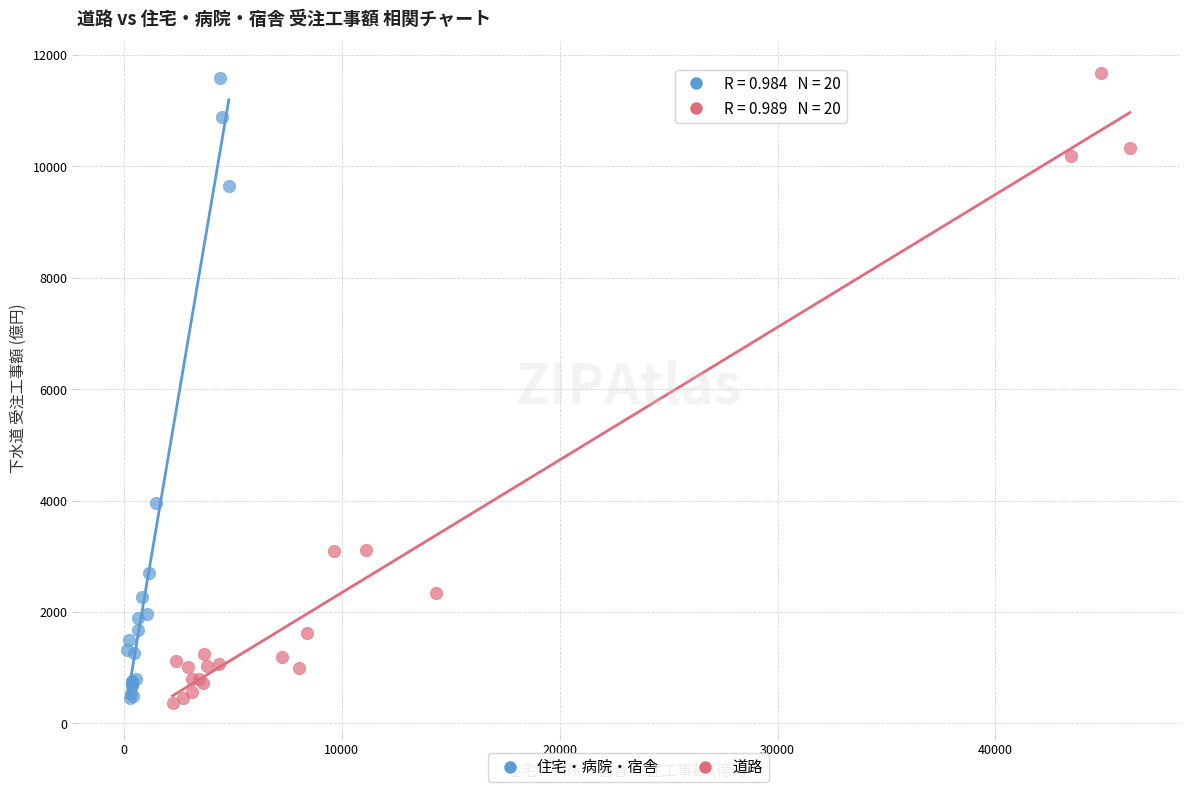

Which series has the largest Y range (max minus min)?

道路